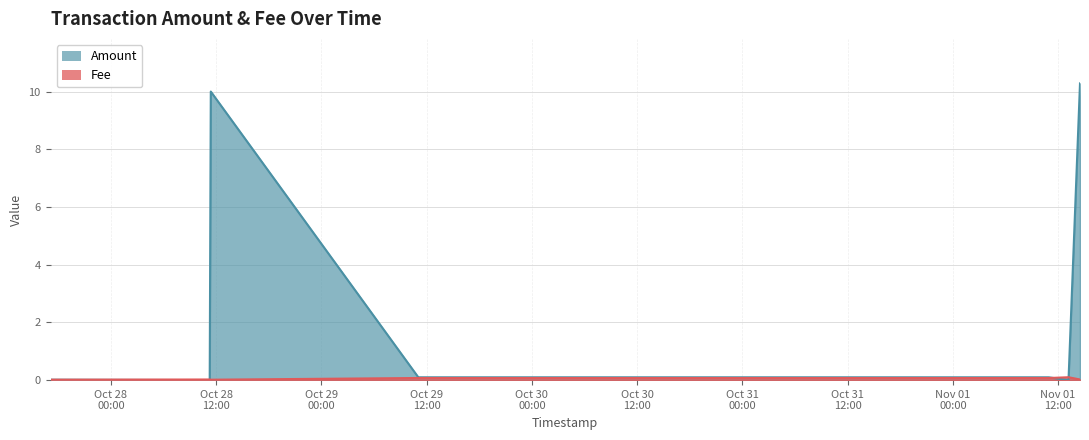

How many interior local valleys does the Amount series have?

3